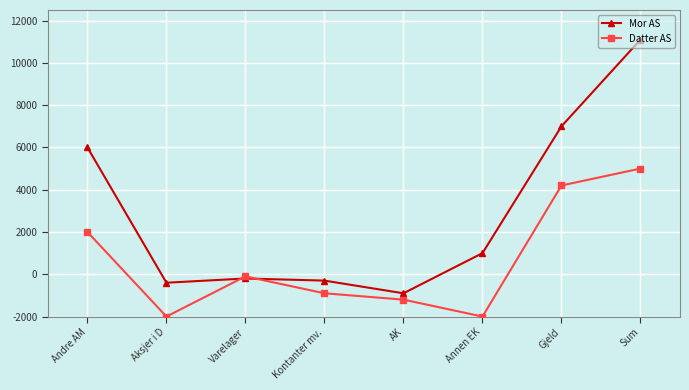

Is this an area chart (filled region under the line)?

No